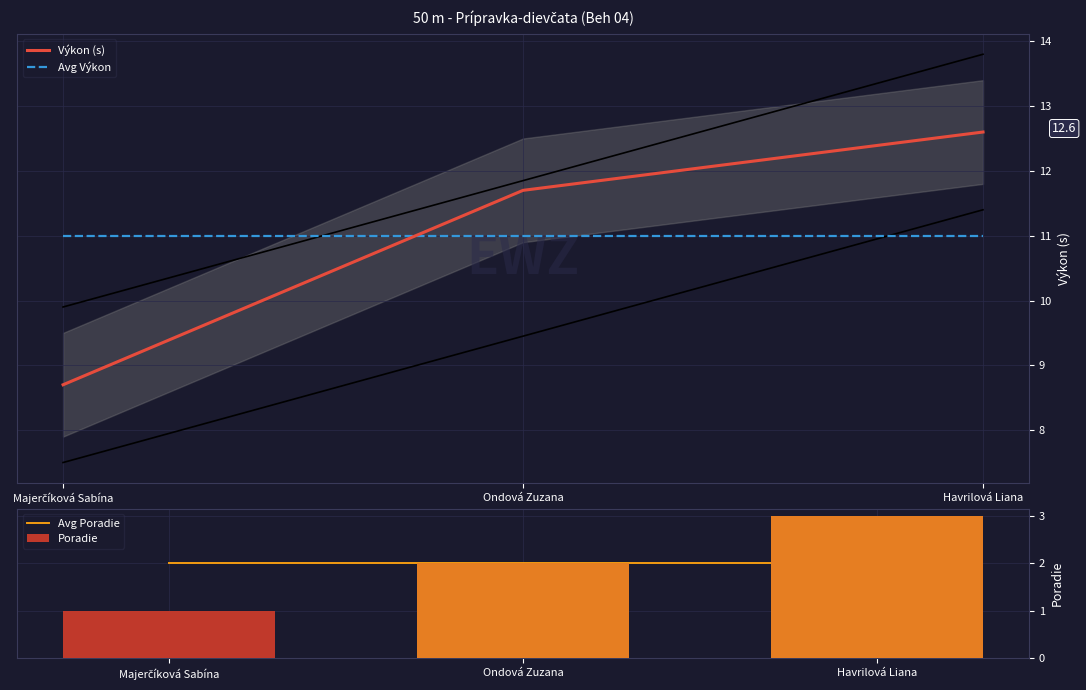

What position from the left is Havrilová Liana?

3